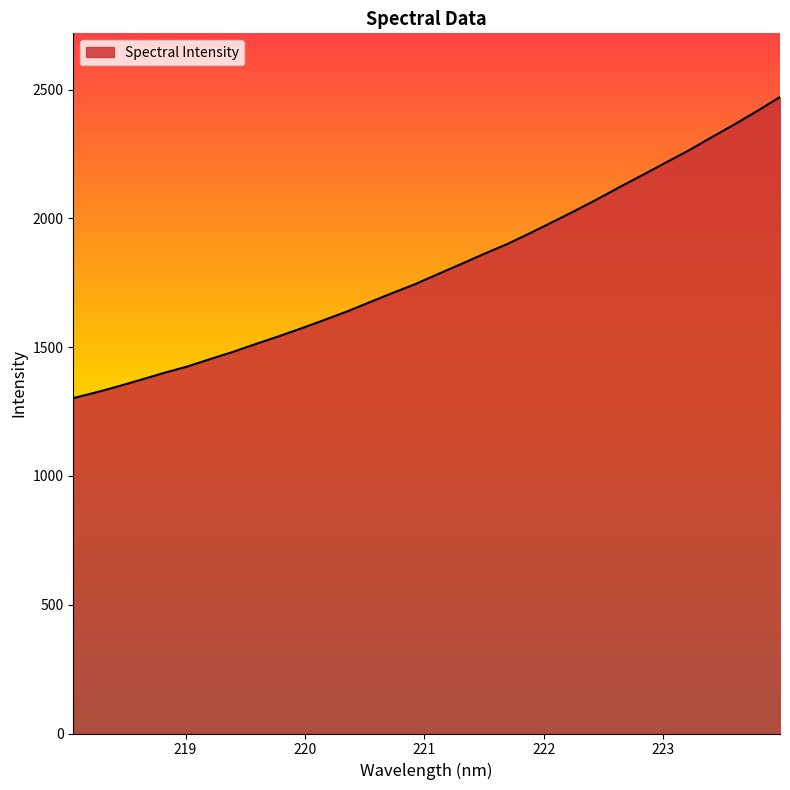

What is the greatest value displayed?

2471.2